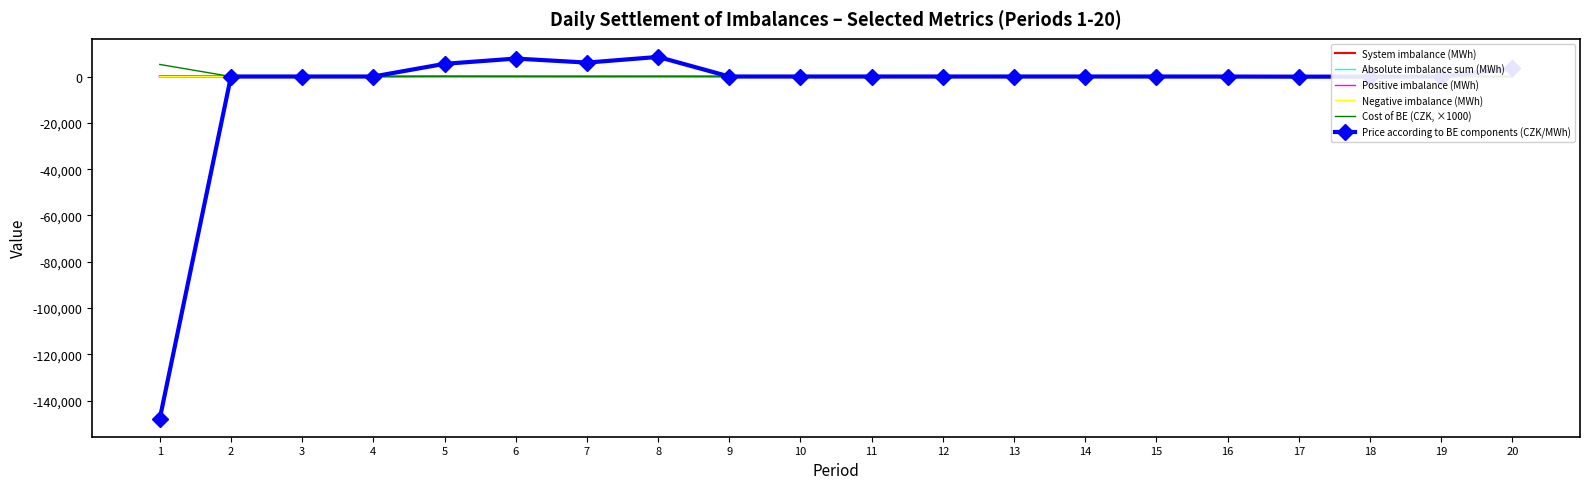

What is the maximum value shown in the chart?

8454.8